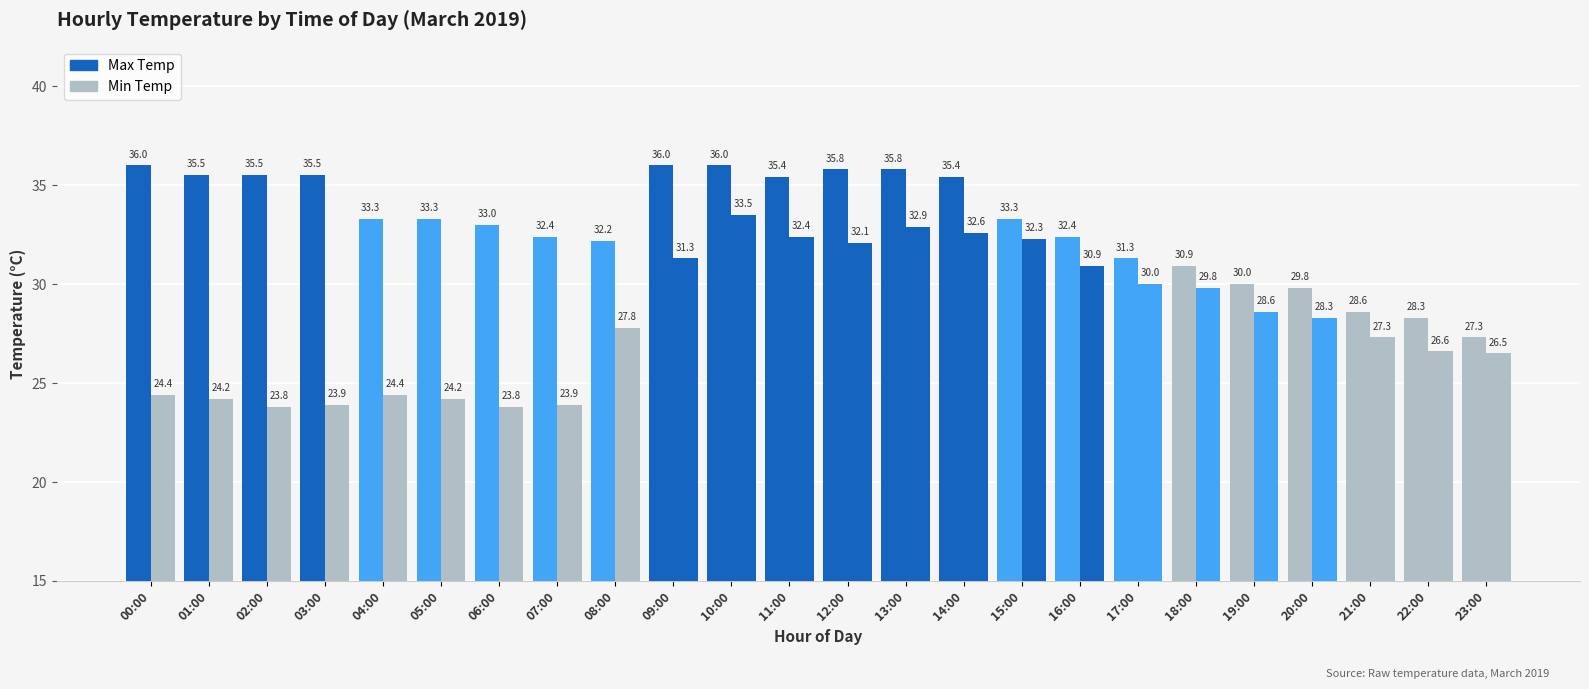

What position from the right is 08:00?

16